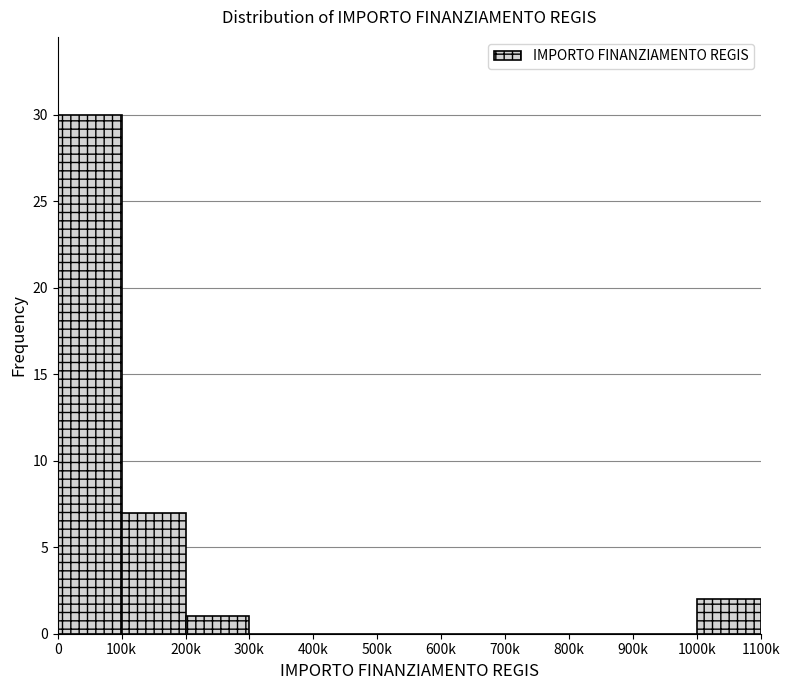

Reading left to right, extract all data points from this chart.

0=30	100k=7	200k=1	300k=0	400k=0	500k=0	600k=0	700k=0	800k=0	900k=0	1000k=2